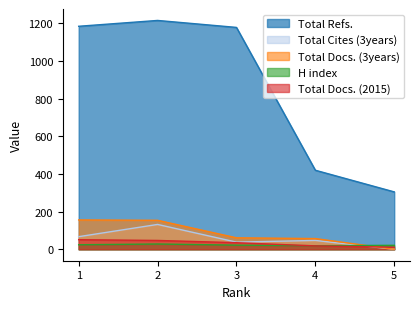

What is the difference between the highest and lowest values at 1?

1161